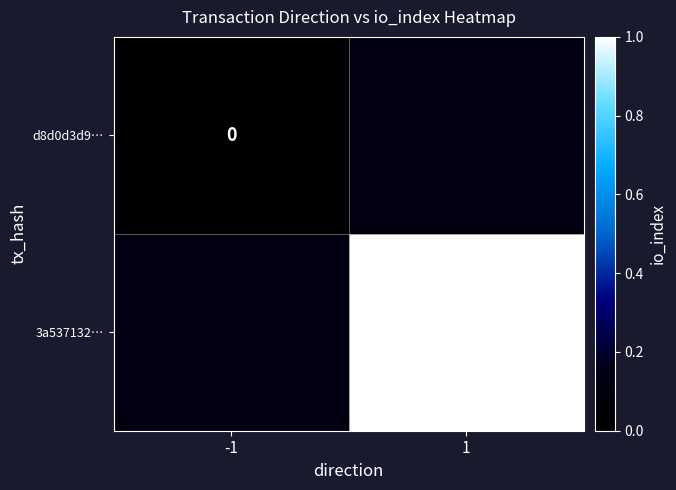

The 3a537132… series shows 1 at 1. True or false?

True